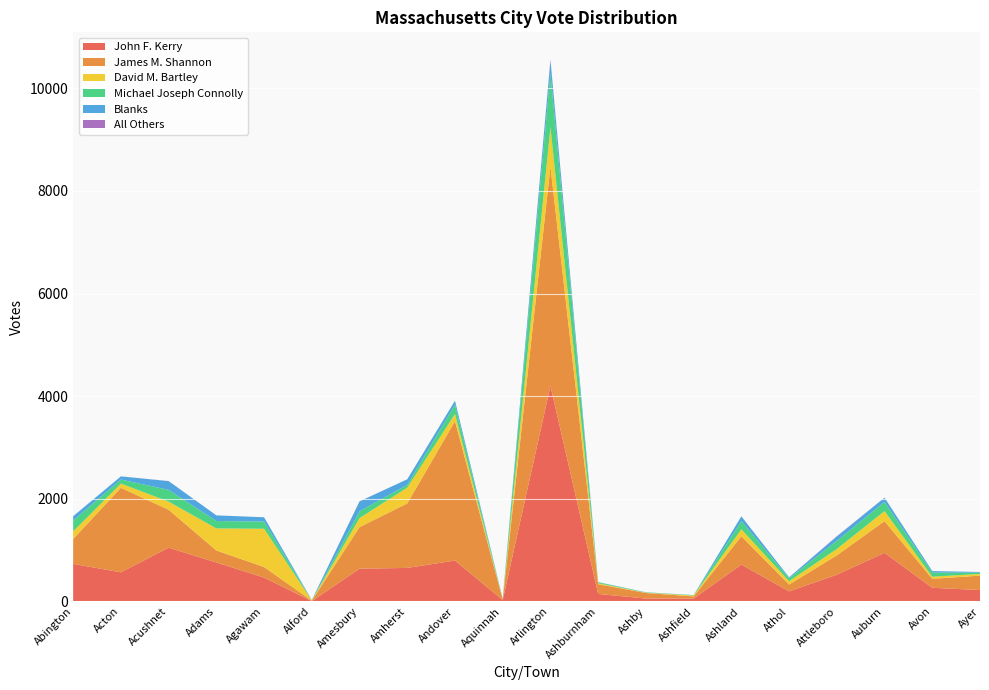

Reading left to right, extract all data points from this chart.

John F. Kerry: 733	568	1048	760	466	7	639	654	798	28	4200	147	57	57	719	197	522	948	267	223
James M. Shannon: 484	1647	740	234	206	9	810	1257	2715	10	4272	190	108	42	552	133	377	618	174	281
David M. Bartley: 149	83	158	430	745	5	177	308	141	4	767	18	6	17	136	65	124	196	42	33
Michael Joseph Connolly: 211	78	229	144	140	2	132	53	181	4	1055	18	6	6	159	58	159	178	80	25
Blanks: 84	62	170	110	84	5	191	109	76	6	250	5	3	3	93	18	84	82	30	13
All Others: 0	0	2	0	0	0	3	0	1	0	17	0	0	0	0	0	6	1	0	0